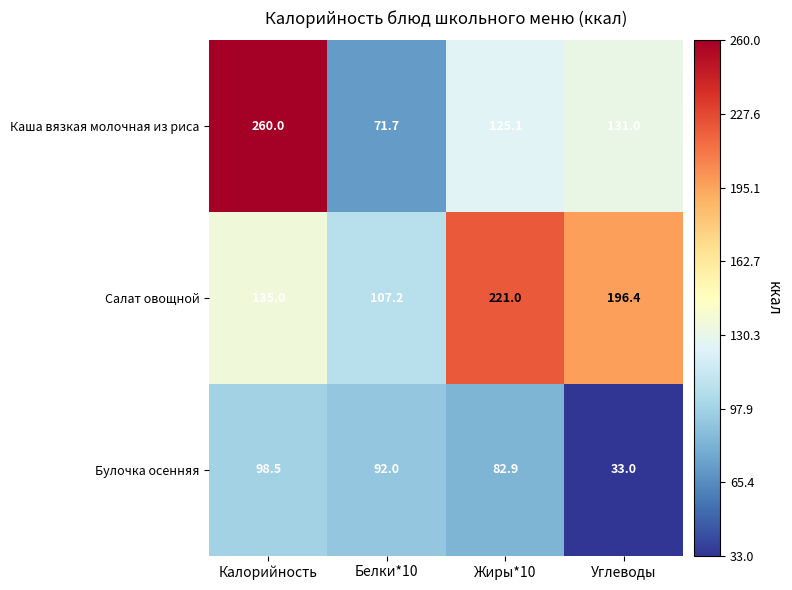

The Каша вязкая молочная из риса series shows 71.7 at Белки*10. True or false?

True